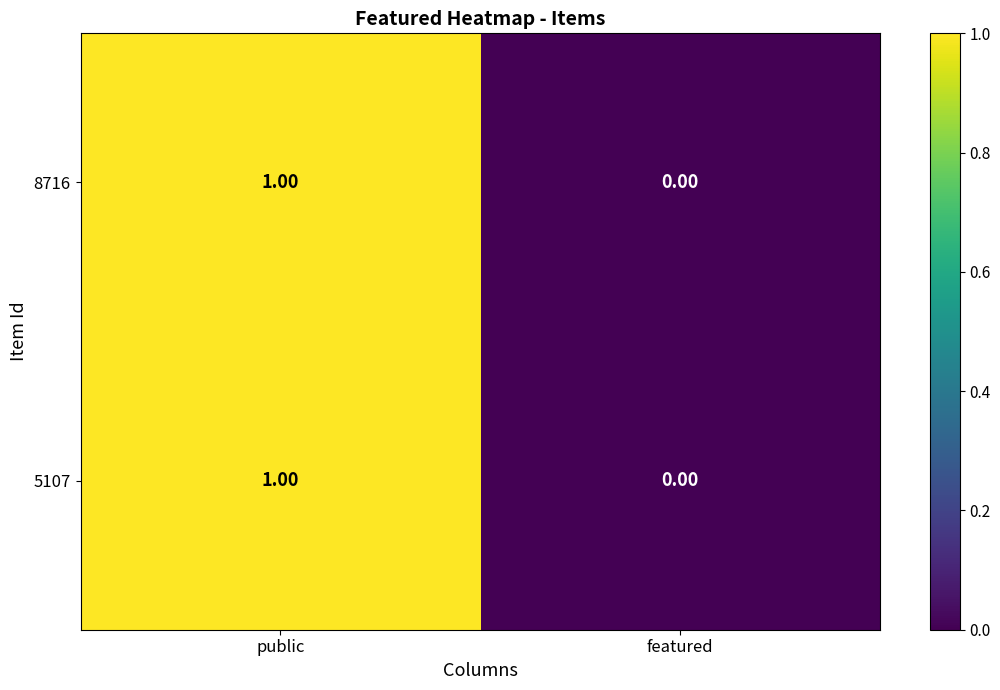

List the labels in order of 5107 value, smallest first.

featured, public